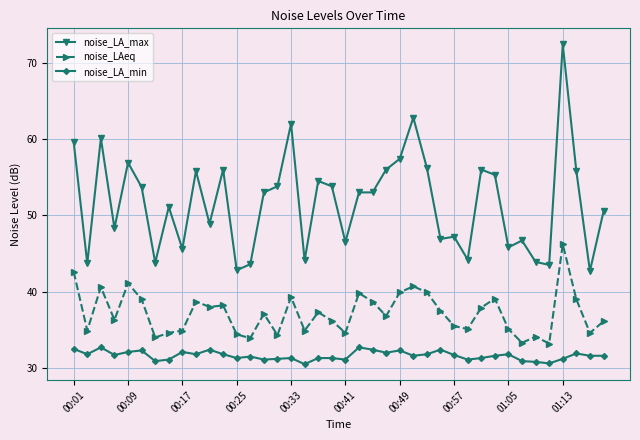

What is the value of the noise_LA_max point at the 10th from the left?

55.8